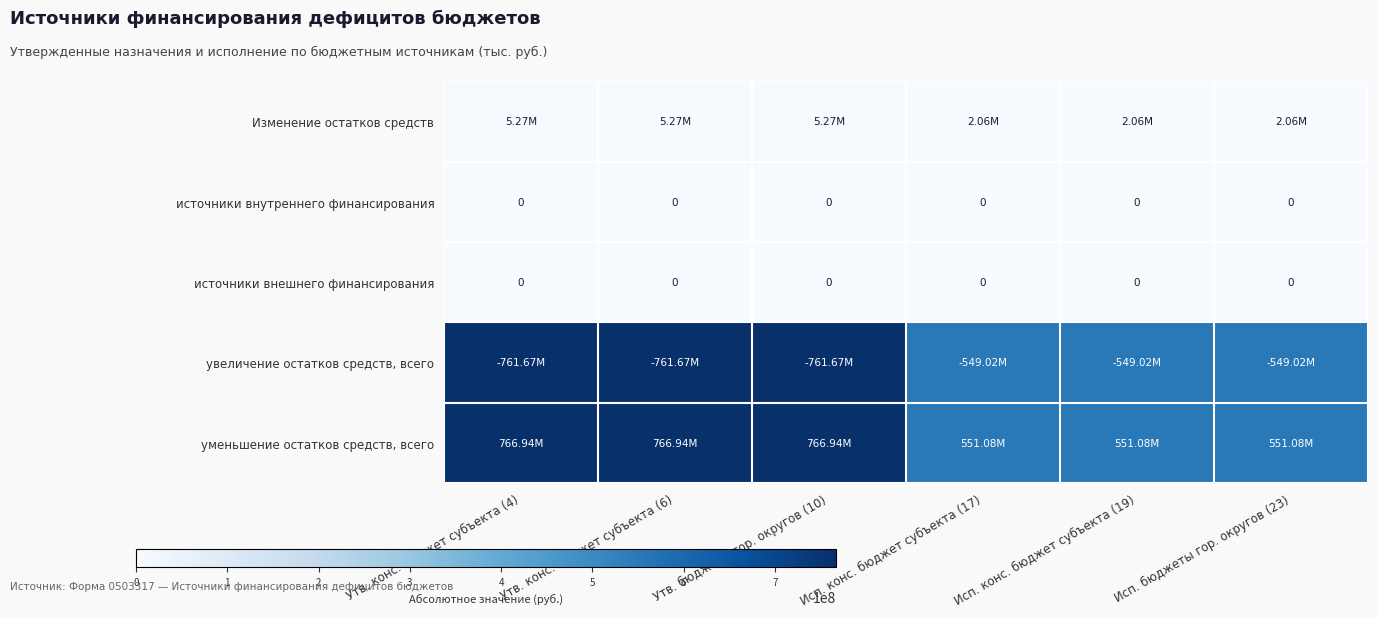

Is the value of уменьшение остатков средств, всего at Утв. конс. бюджет субъекта (4) greater than the value of источники внутреннего финансирования at Утв. конс. бюджет субъекта (4)?

Yes